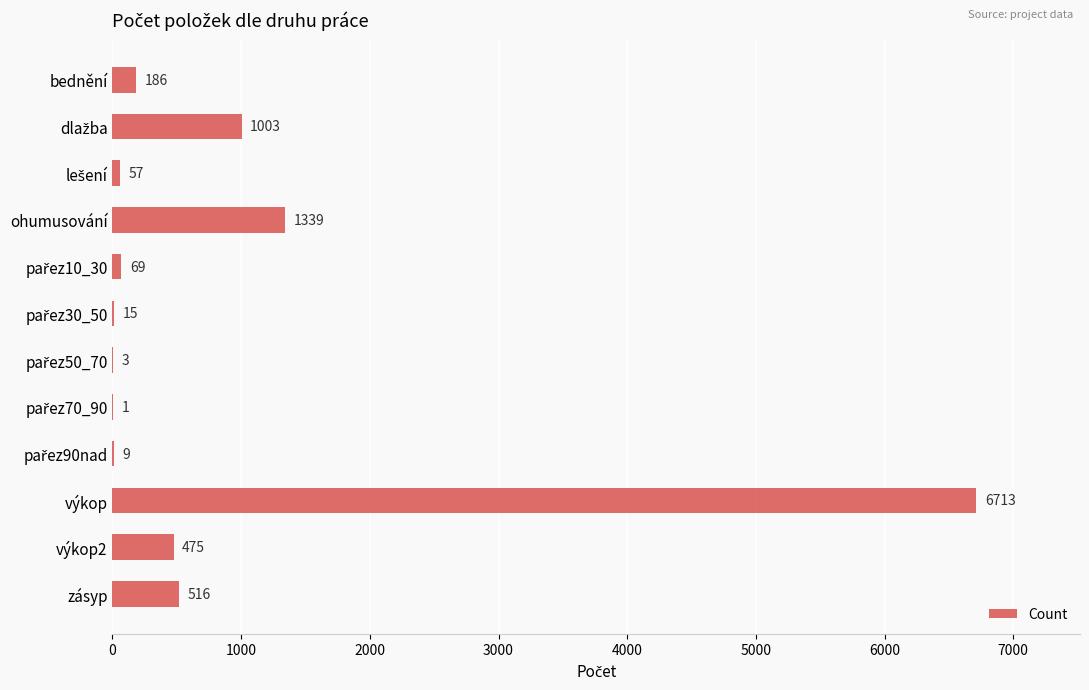

What is the sum of all values?

10386